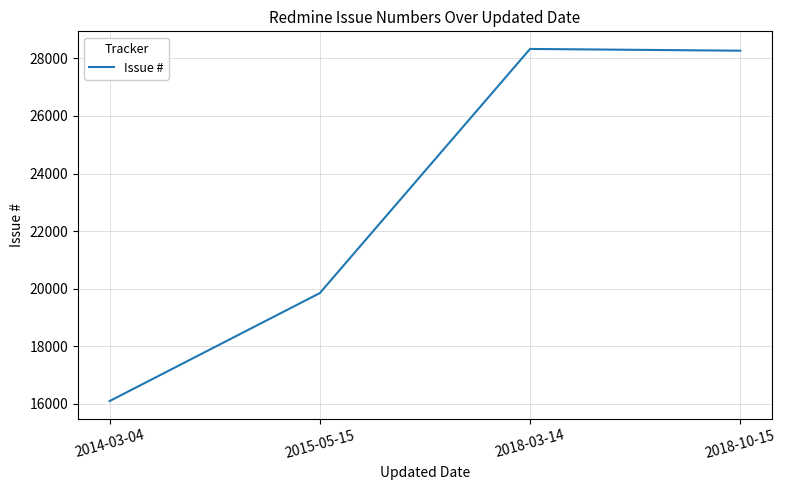

What is the approximate value at 2018-10-15?

28267